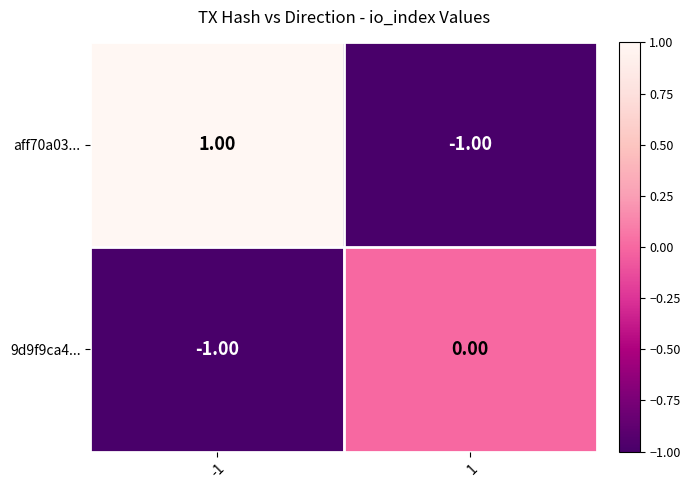

List the series in order of their overall mean, highest first.

aff70a03..., 9d9f9ca4...